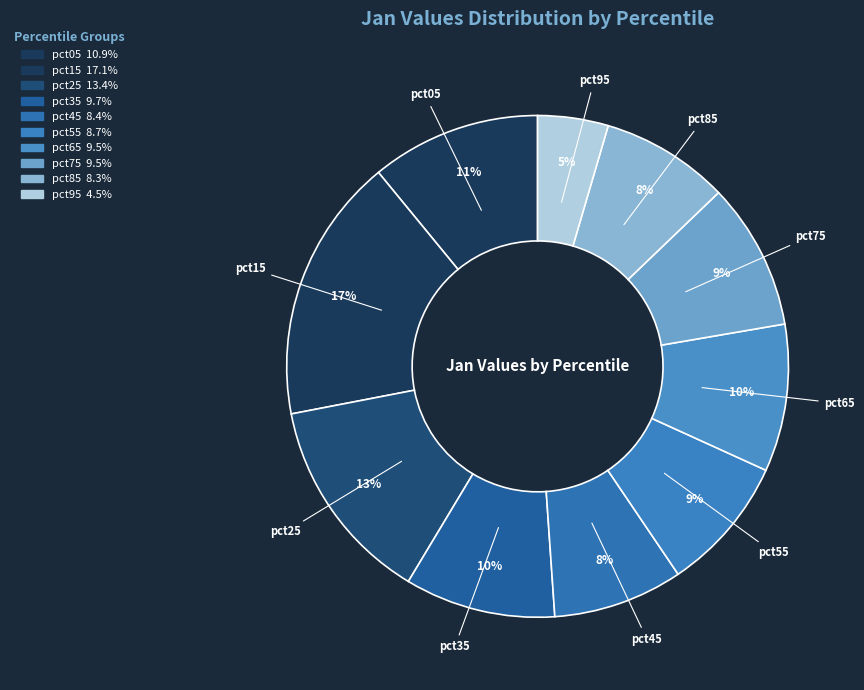

How many slices are in this pie chart?

10